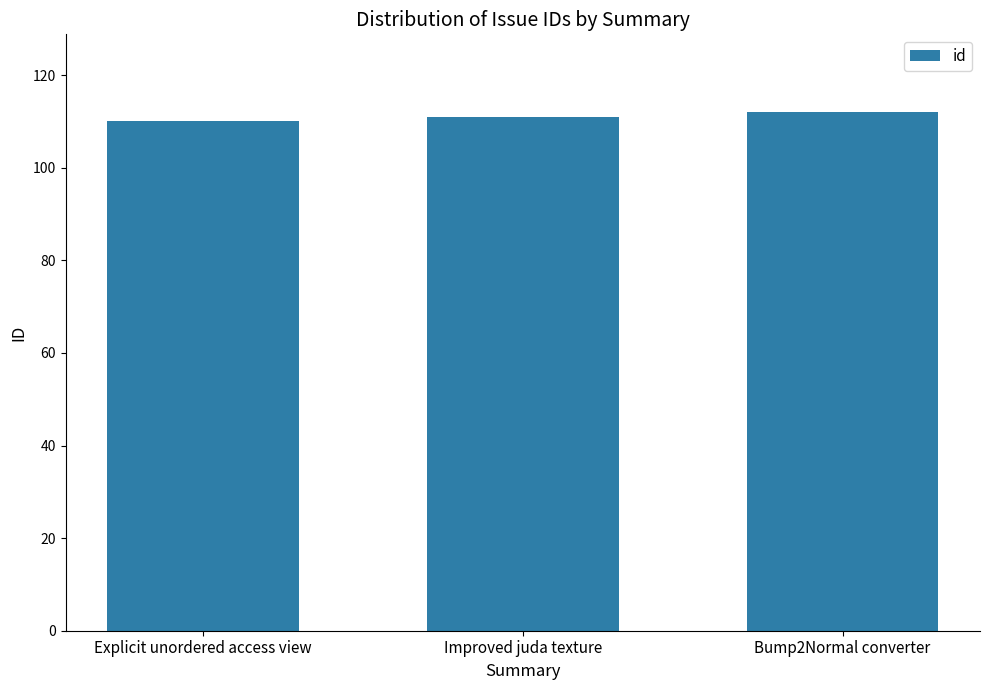

What is the maximum value shown in the chart?

112